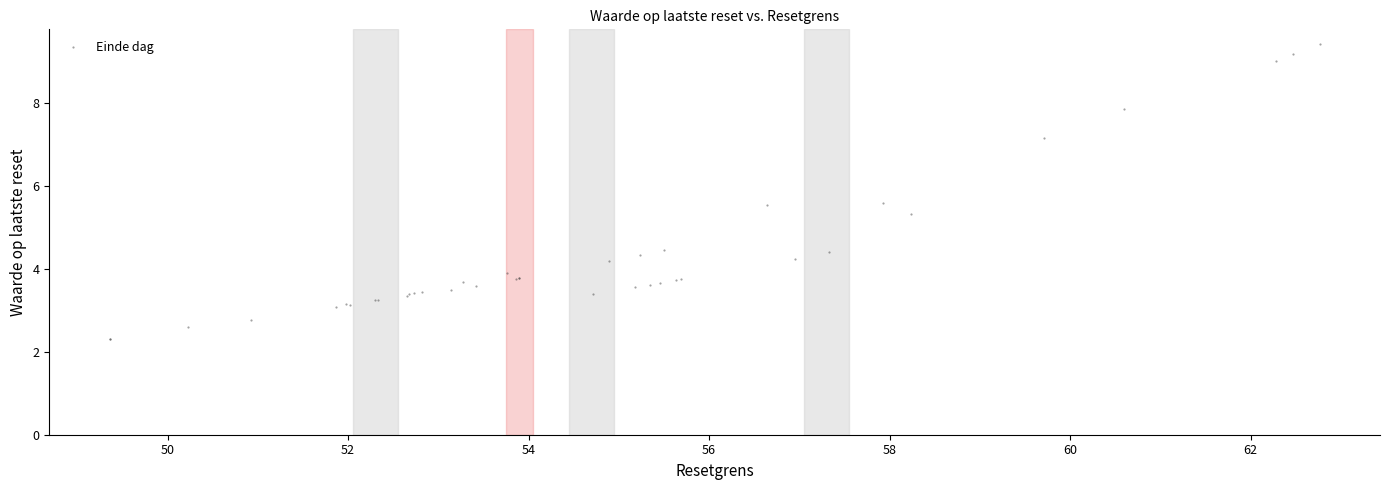

What Y value in the scatter plot is closest to 5?

5.3